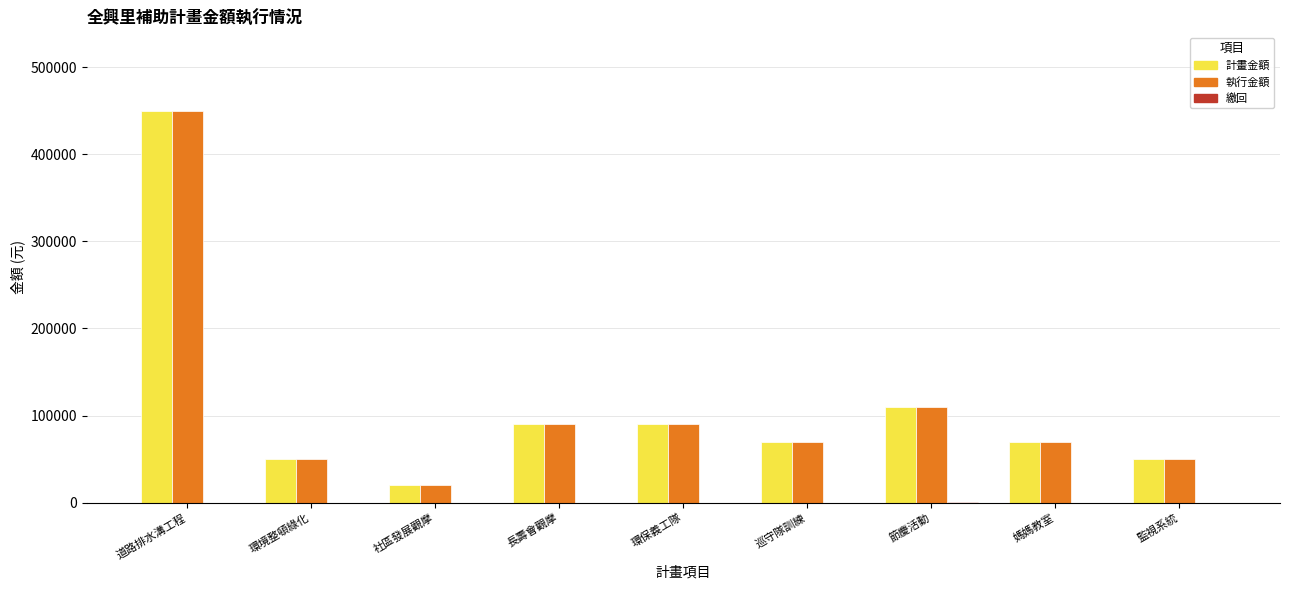

True or false: 執行金額 has a value of 50000 at 環境整頓綠化.

True